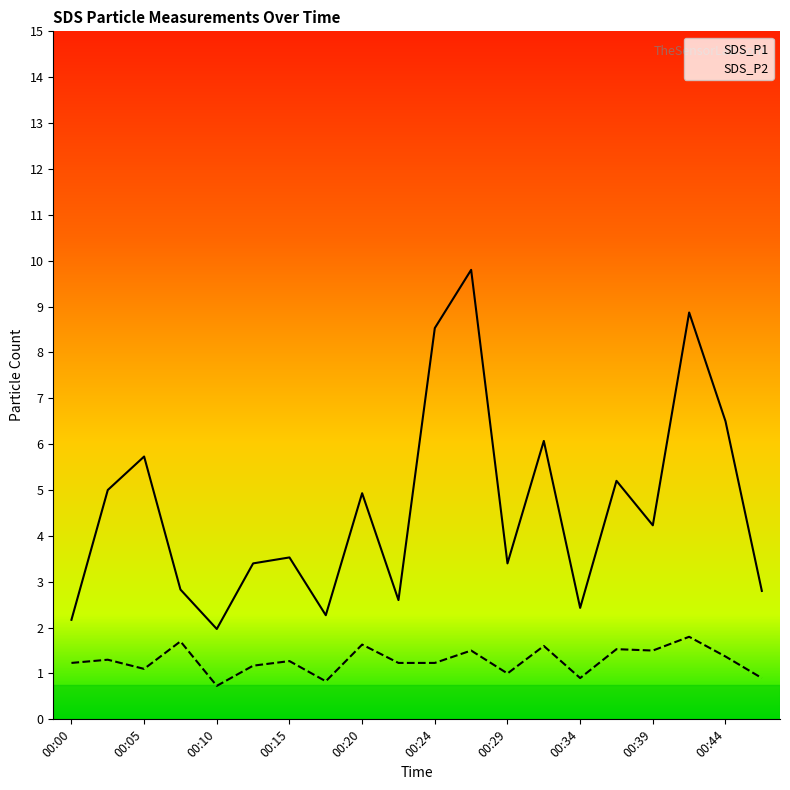

In SDS_P2, how many points are lower than both neighbors (excluding endpoints)?

6